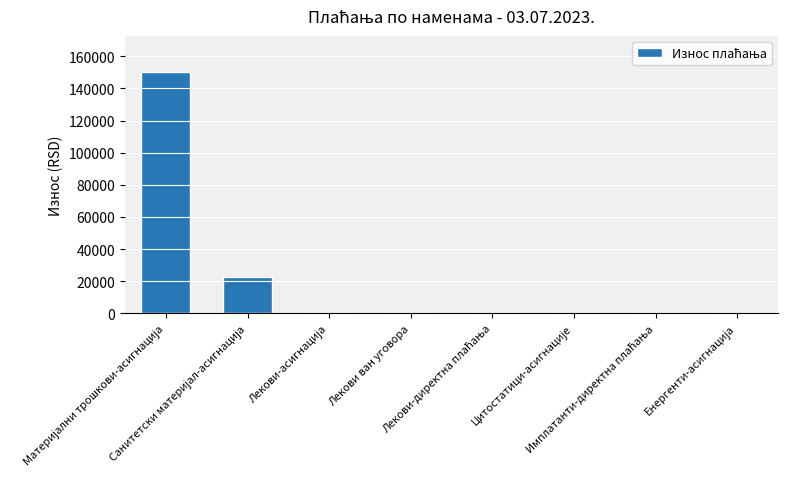

What is the greatest value displayed?

150144